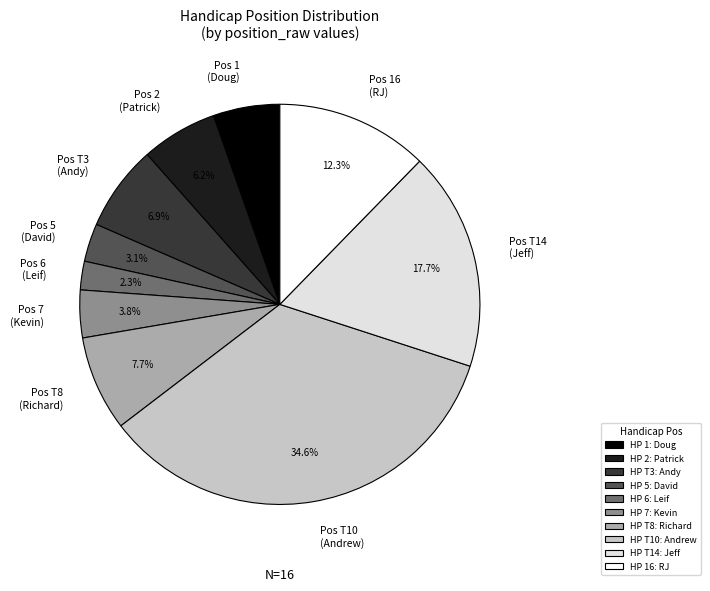

Which has a higher value, Pos 6 (Leif) or Pos 1 (Doug)?

Pos 1 (Doug)